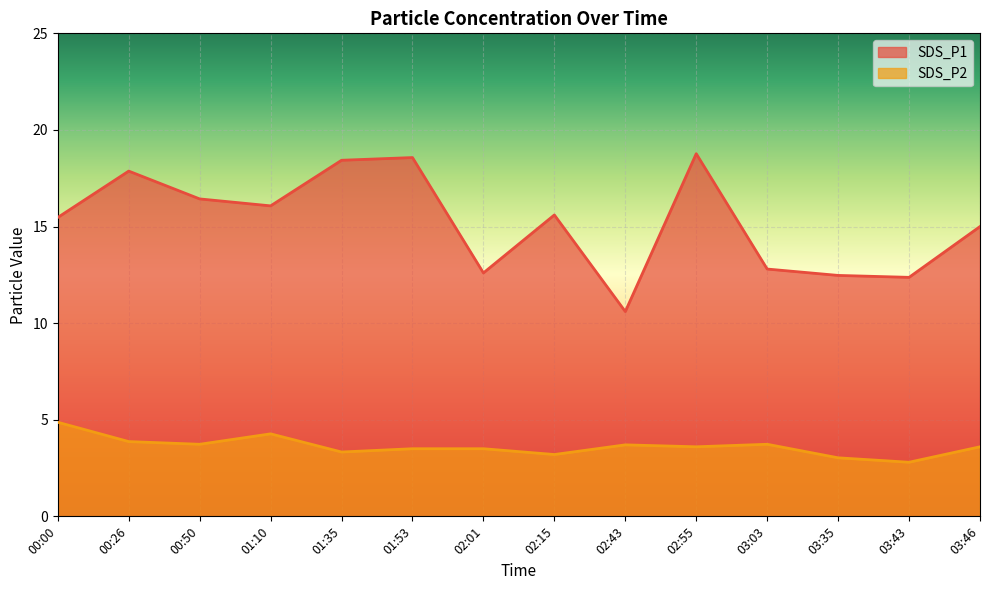

What is the label of the 5th point from the right?

02:55